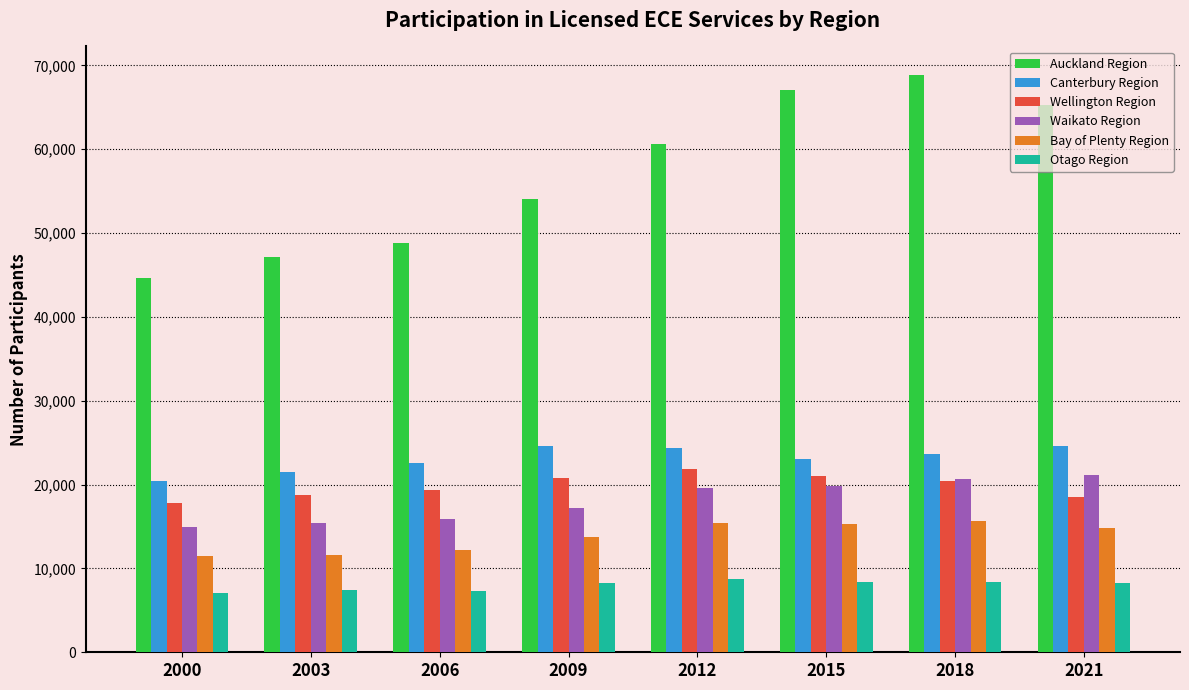

How many groups of bars are there?

8